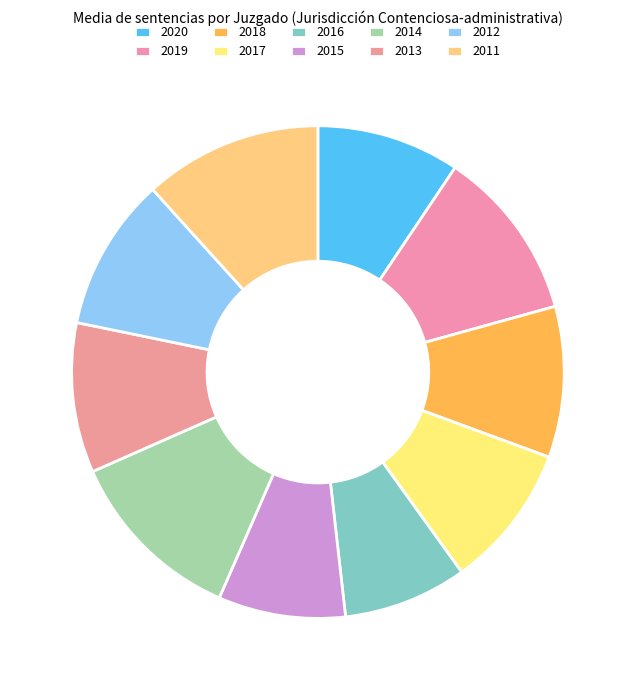

Between 2018 and 2016, which is larger?

2018